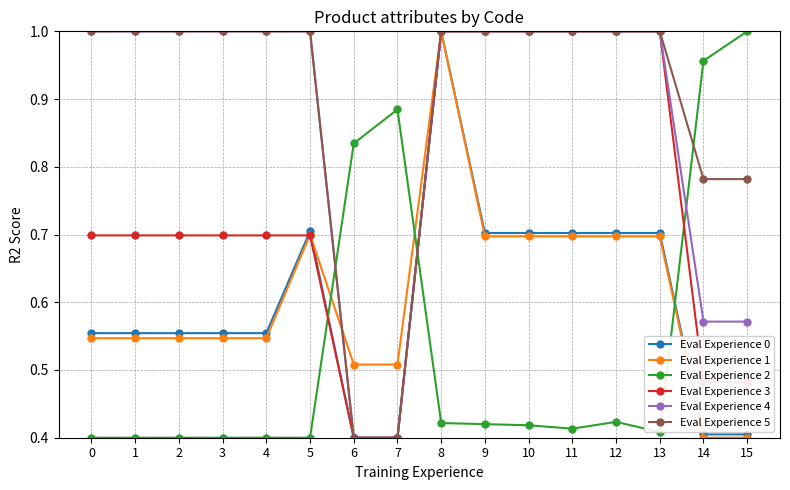

What is the total value across all series at 5?

4.5